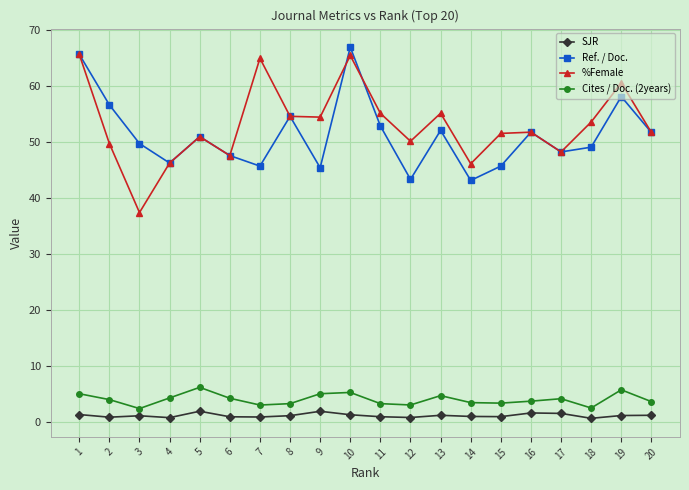

Is it true that %Female equals 47.6 at 6?

True